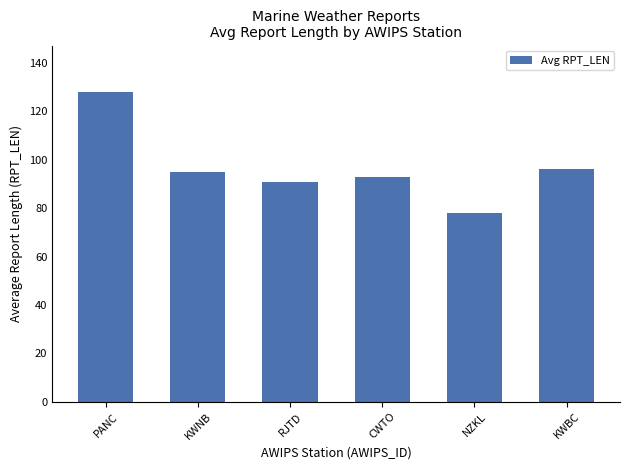

Count the number of categories in the chart.

6